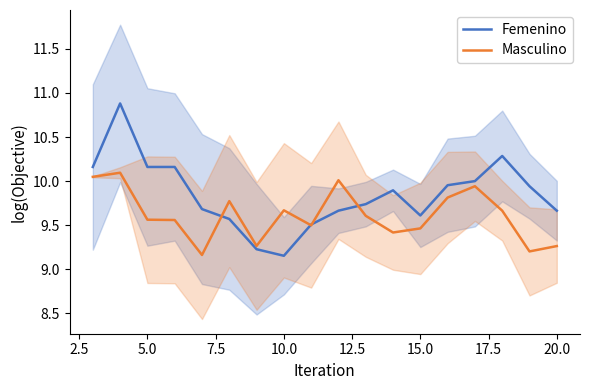

How many interior local valleys does the Femenino series have?

2